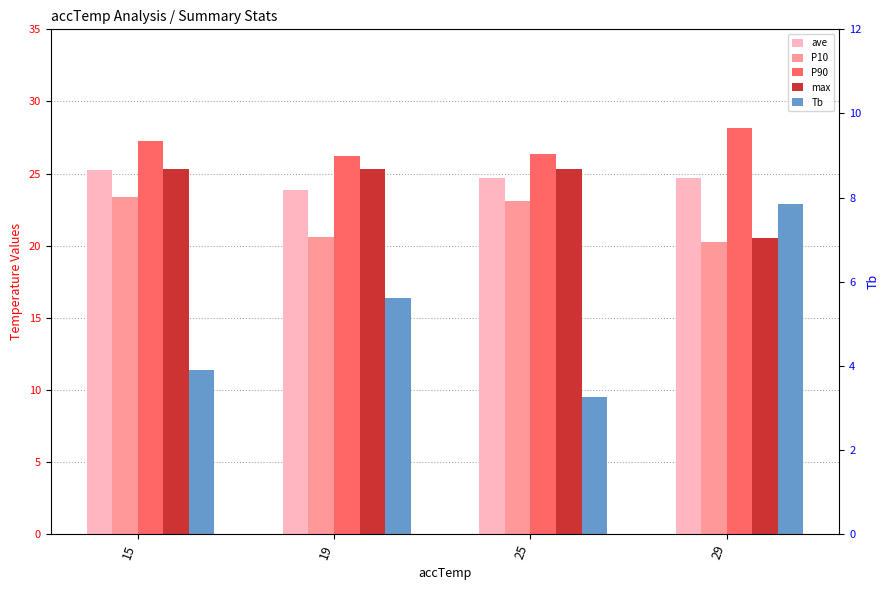

At which label is max closest to 22?

29